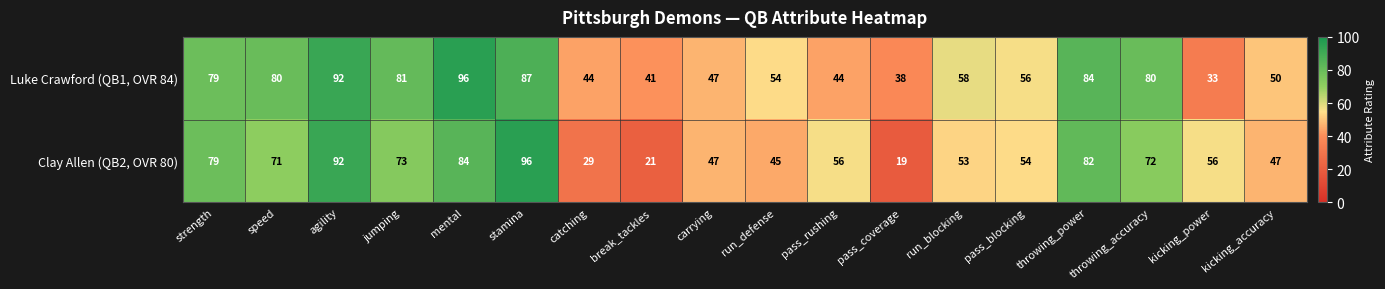

Is it true that Luke Crawford (QB1, OVR 84) equals 51 at throwing_accuracy?

False